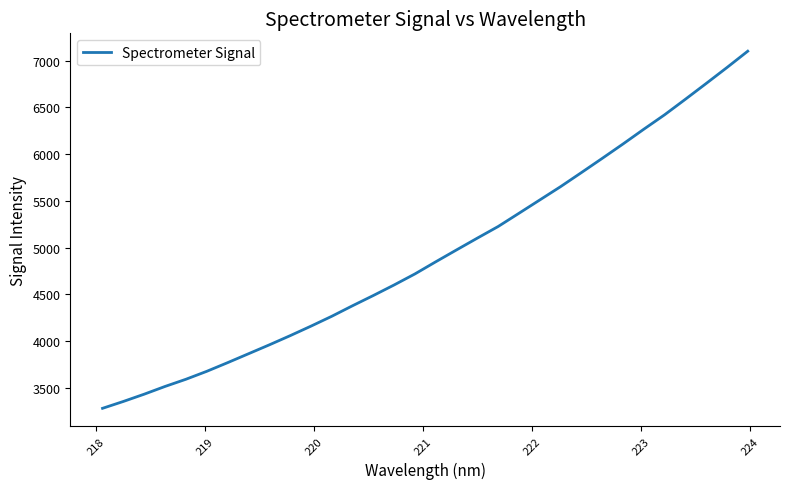

What is the minimum value shown in the chart?

3281.3